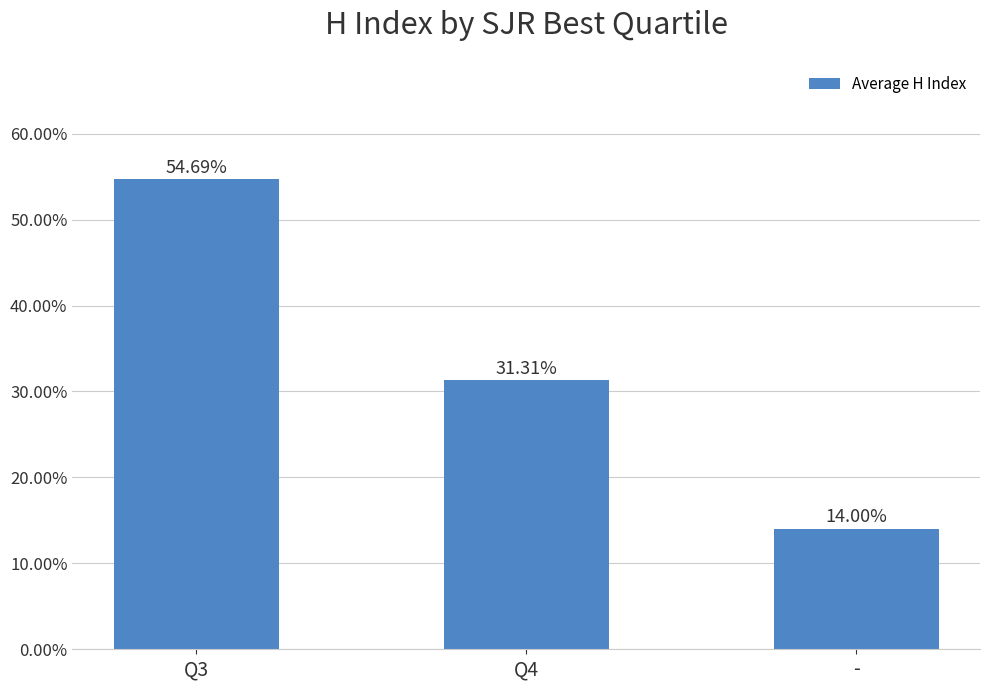

What is the maximum value shown in the chart?

54.7